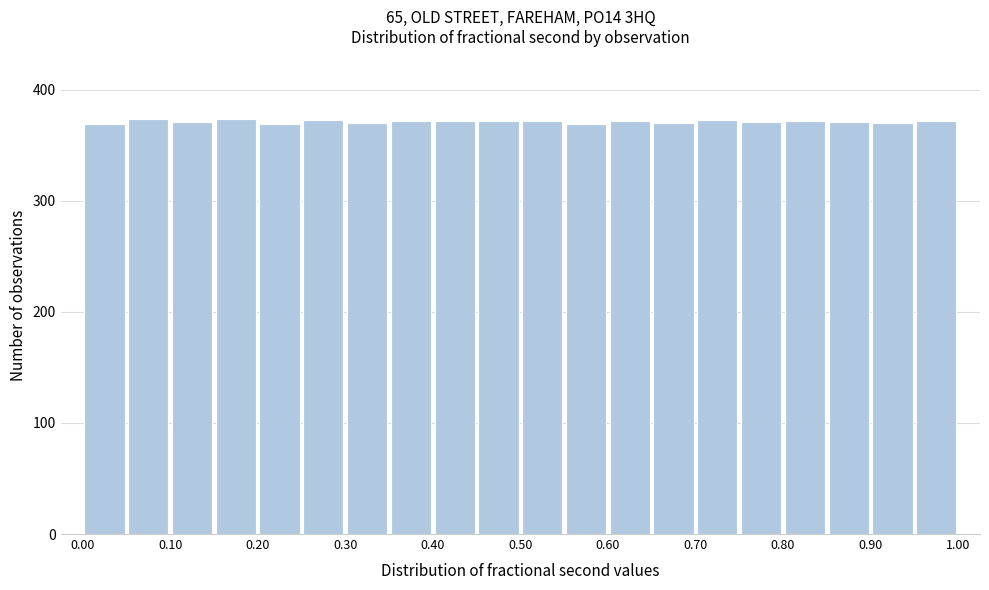

Reading left to right, transcribe this chart: for each bar, give the range it covers on the x-axis and its height. The values are not printed on the chart, so give them approximately, as read against the axis.

0.00 to 0.05: 370
0.05 to 0.10: 370
0.10 to 0.15: 370
0.15 to 0.20: 370
0.20 to 0.25: 370
0.25 to 0.30: 370
0.30 to 0.35: 370
0.35 to 0.40: 370
0.40 to 0.45: 370
0.45 to 0.50: 370
0.50 to 0.55: 370
0.55 to 0.60: 370
0.60 to 0.65: 370
0.65 to 0.70: 370
0.70 to 0.75: 370
0.75 to 0.80: 370
0.80 to 0.85: 370
0.85 to 0.90: 370
0.90 to 0.95: 370
0.95 to 1.00: 370